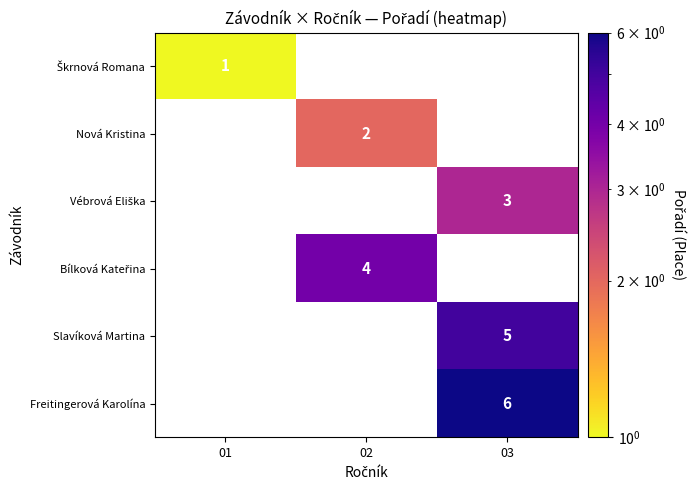

Which series has the widest spread of values?

Škrnová Romana